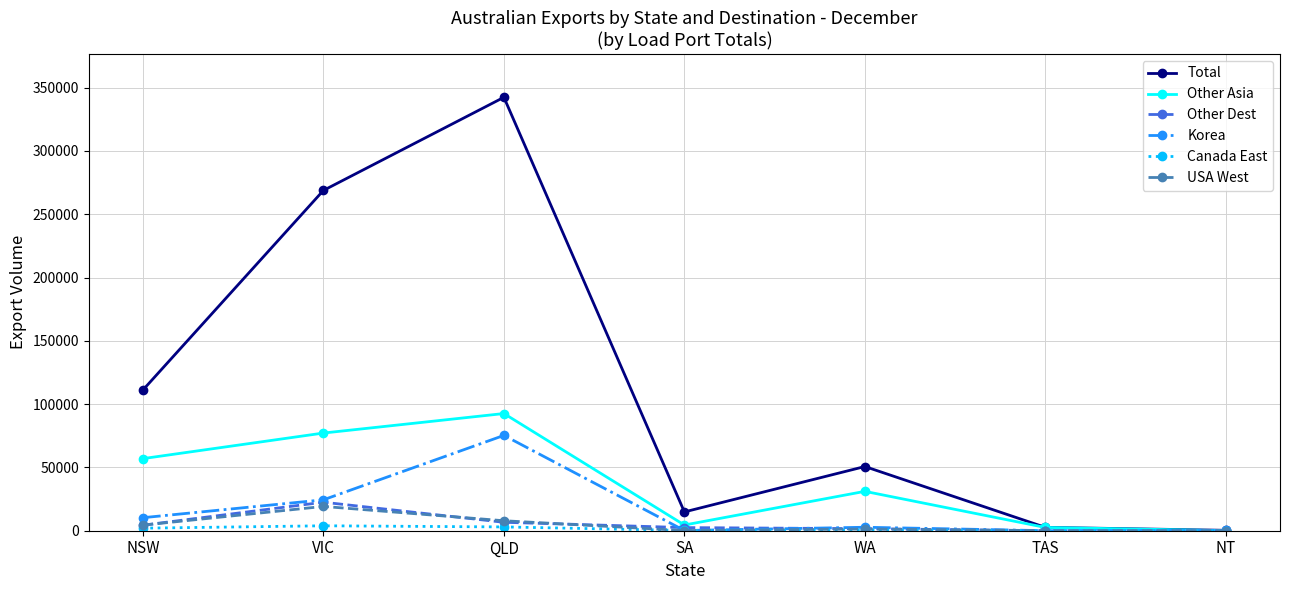

Which series has the widest spread of values?

Total